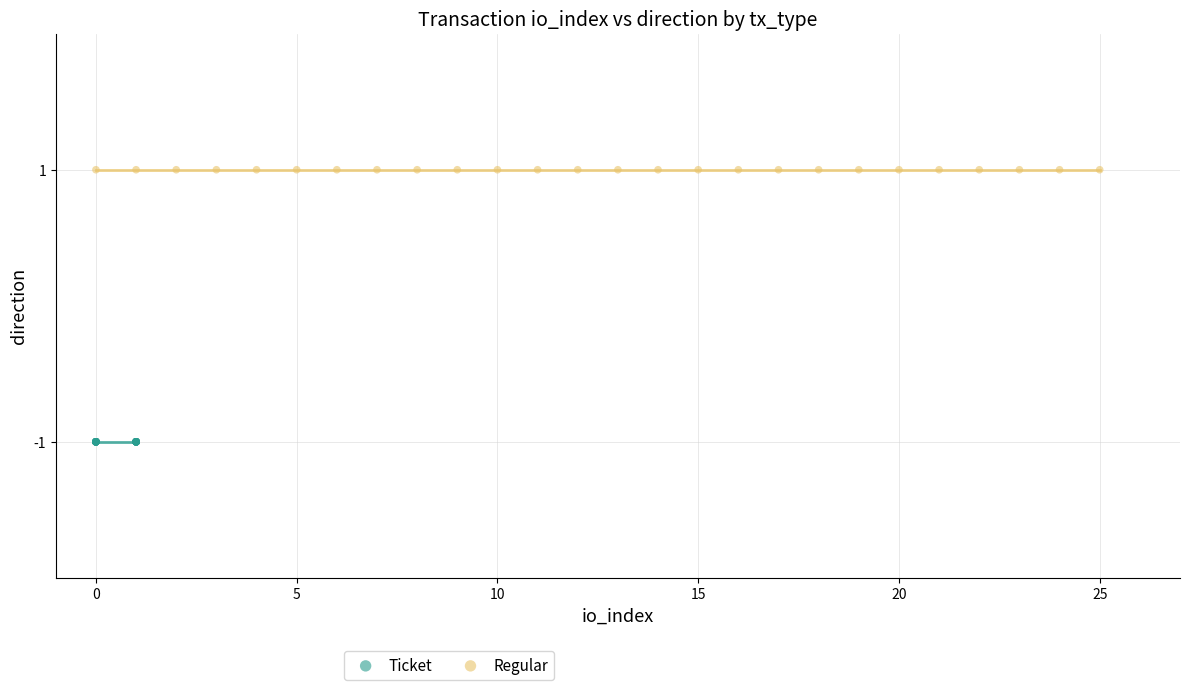

Which series contains the highest Y value?

Regular